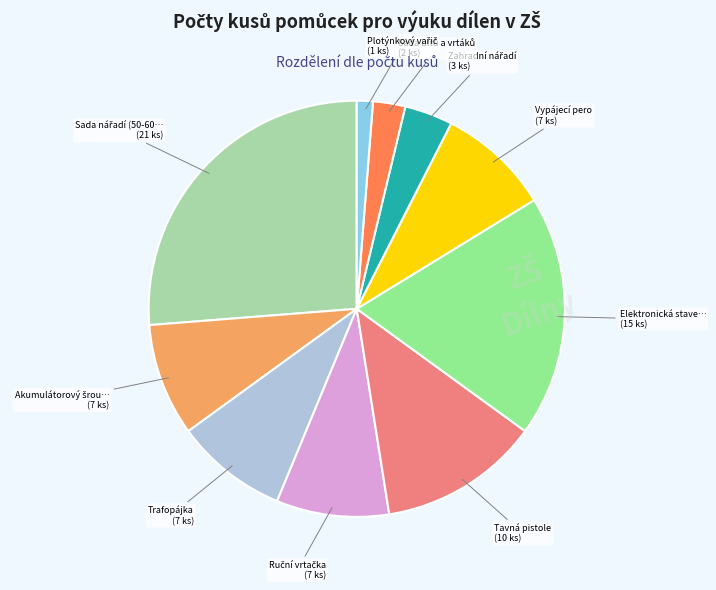

Is there any slice that represents more than half of the pie?

No